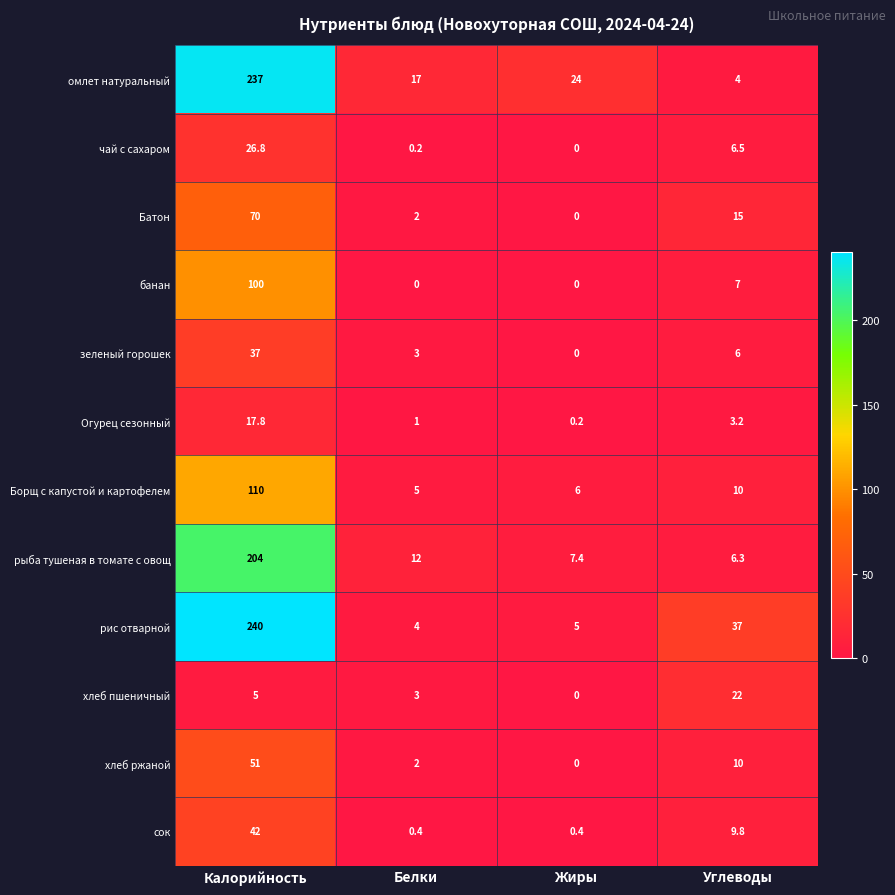

Which series has the largest total across all categories?

рис отварной